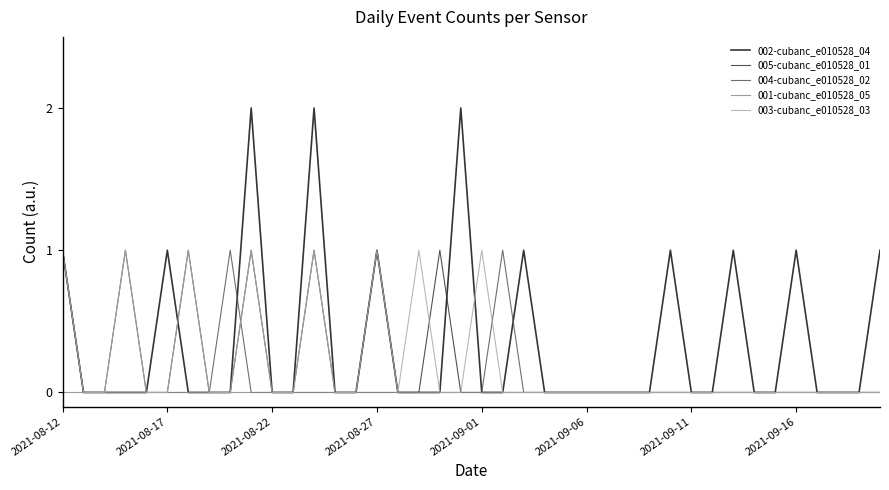

Which series has the widest spread of values?

002-cubanc_e010528_04